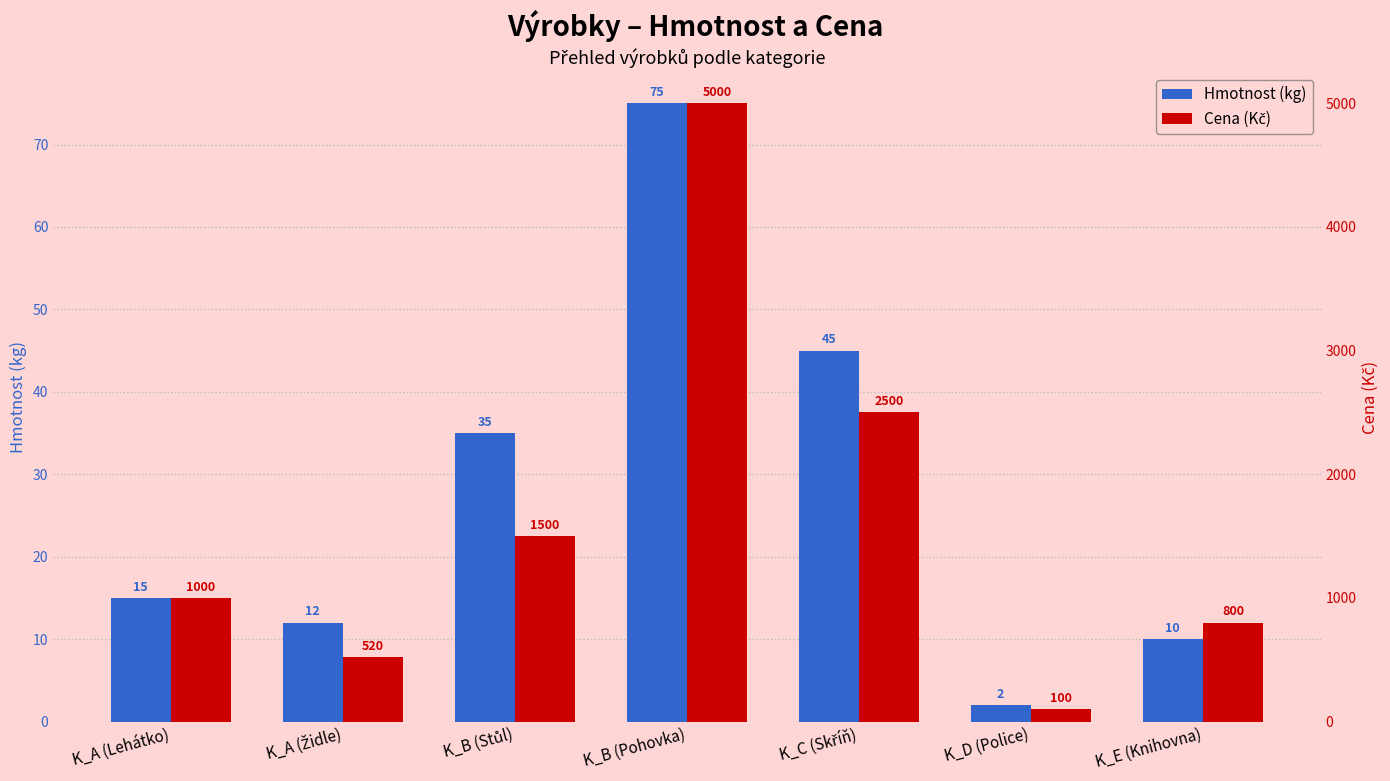

Is the value of Hmotnost (kg) at K_A (Židle) greater than the value of Cena (Kč) at K_B (Pohovka)?

No